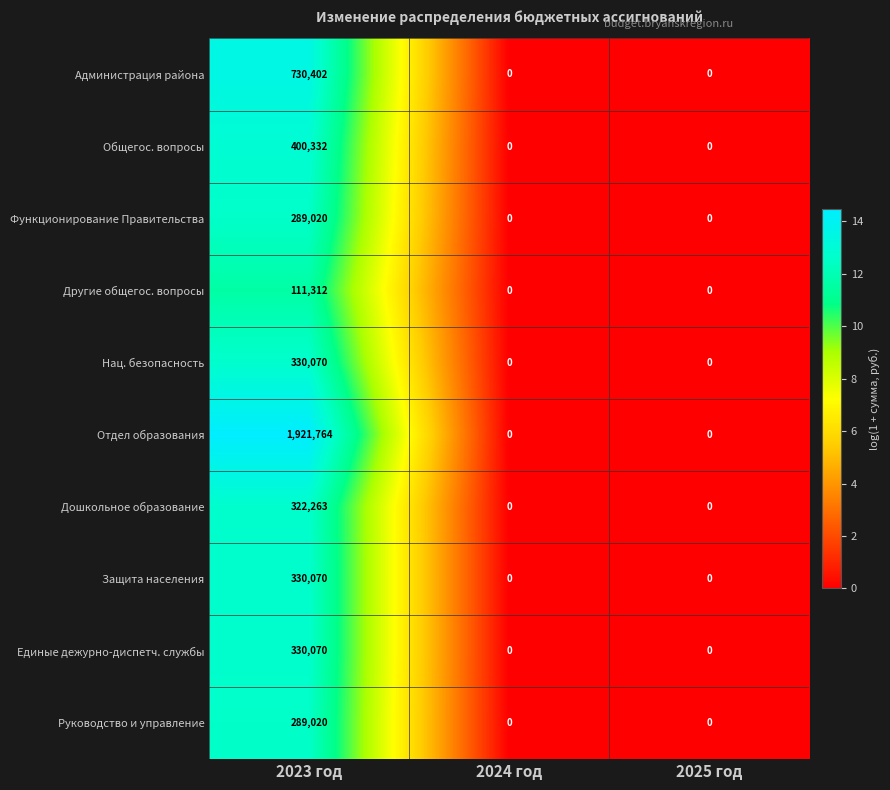

Which series has the largest total across all categories?

Отдел образования